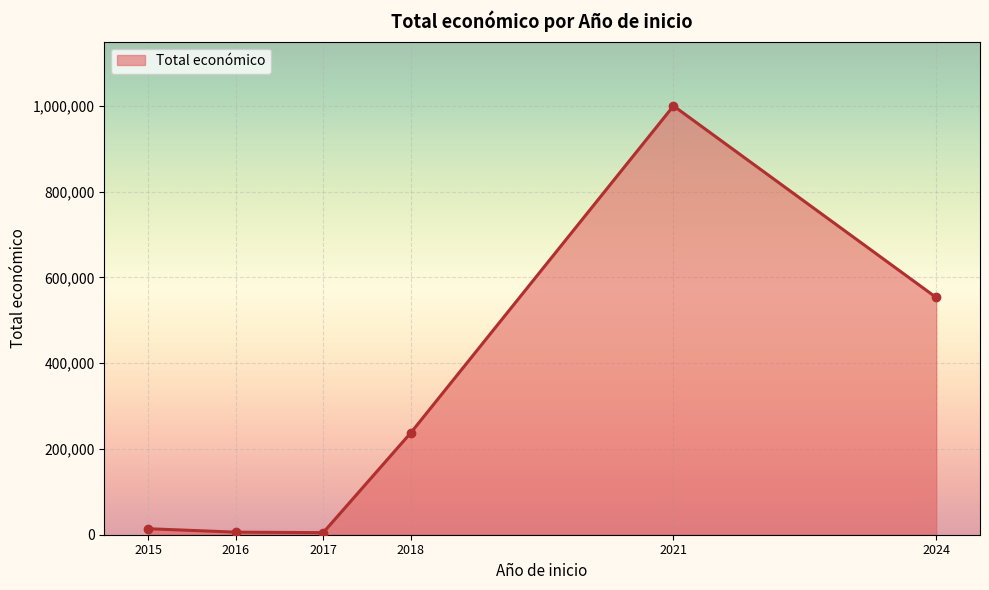

What is the average value?

302603